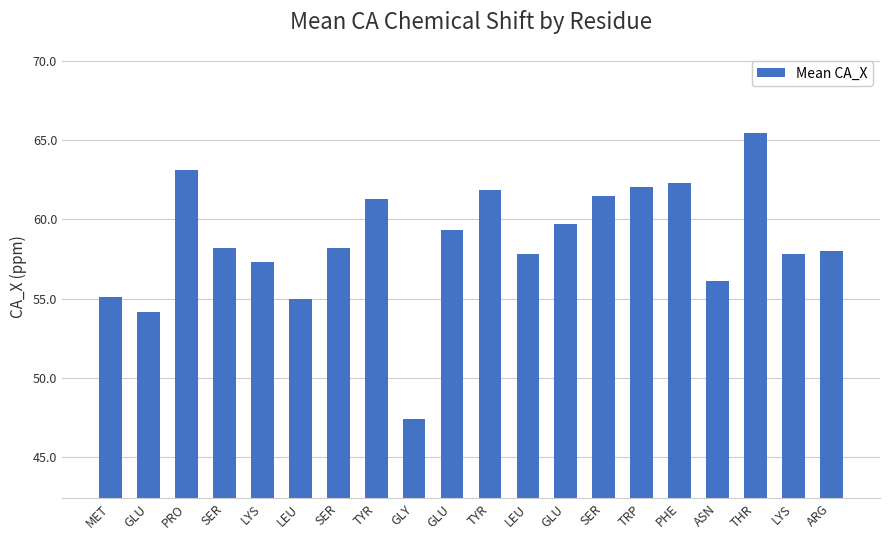

Is it true that the value at SER is 61.5?

True